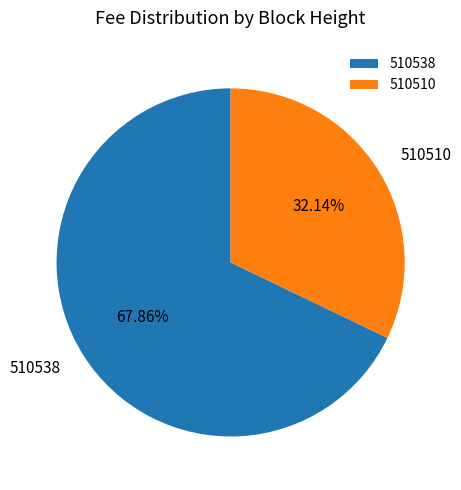

To the nearest percent, what is the difference between the largest and smallest slice percentages?

36%